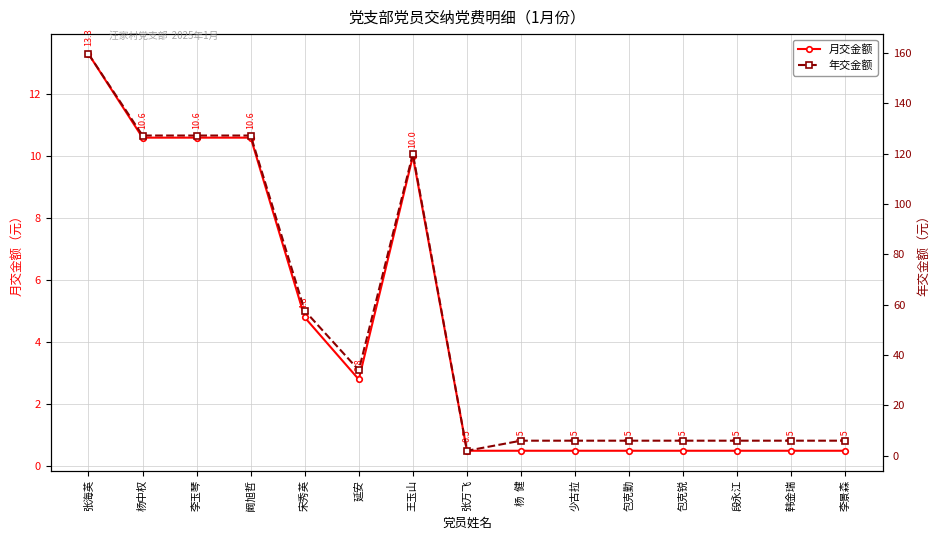

True or false: 年交金额 and 月交金额 cross at least once.

False